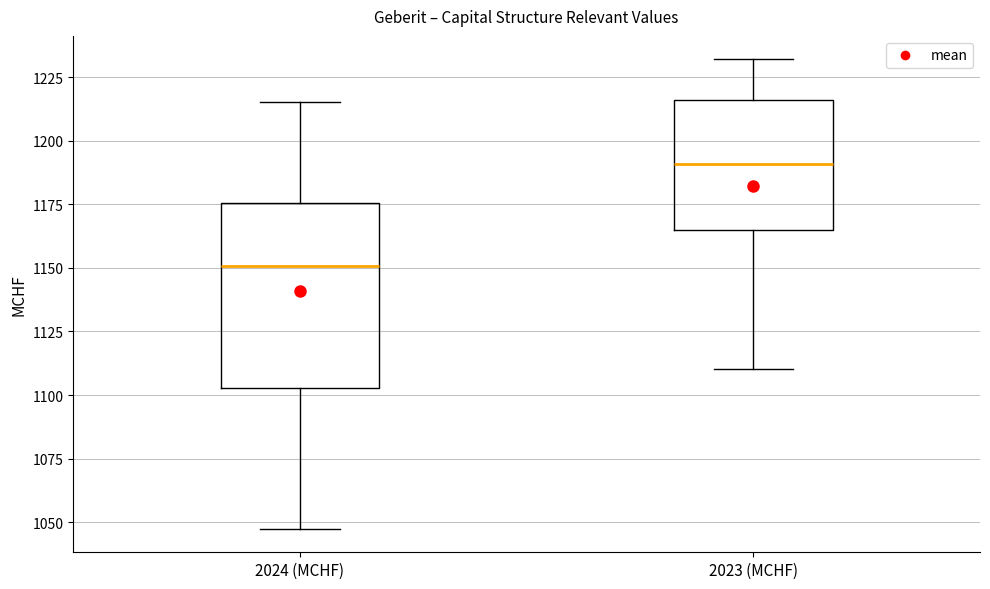

Where does the upper whisker of the box for 2024 (MCHF) end on the y-axis? The values are not printed on the chart, so give them approximately, as read against the axis.

1215